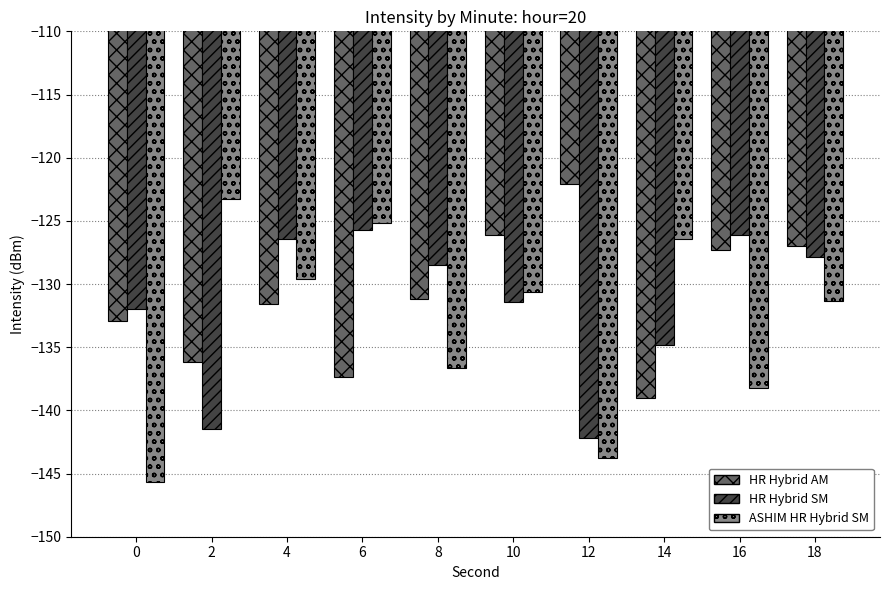

Rank the series by their maximum value, from lowest to highest.

HR Hybrid SM, ASHIM HR Hybrid SM, HR Hybrid AM